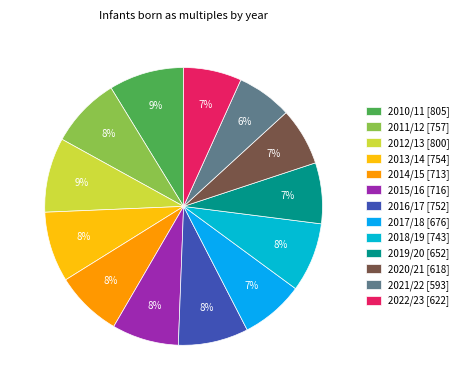

To the nearest percent, what percentage of the pie is 2016/17?

8%